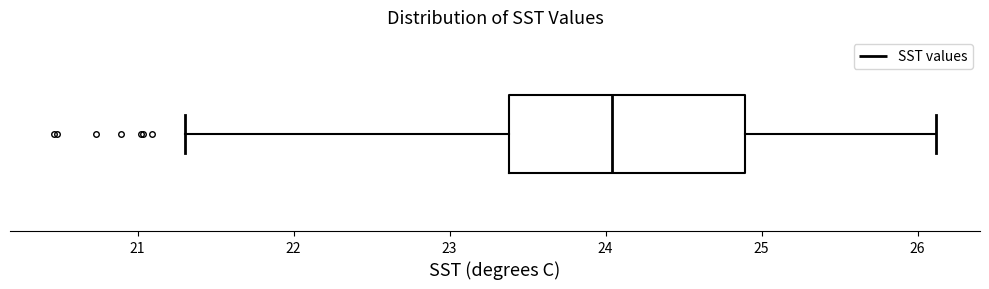

Read this box plot against the x-axis: the position of the median line, the range covered by the box, and the ends of both whiskers. The values are not printed on the chart, so give them approximately, as read against the axis.

median 24.0, box 23.4 to 24.9, whiskers 21.3 to 26.1